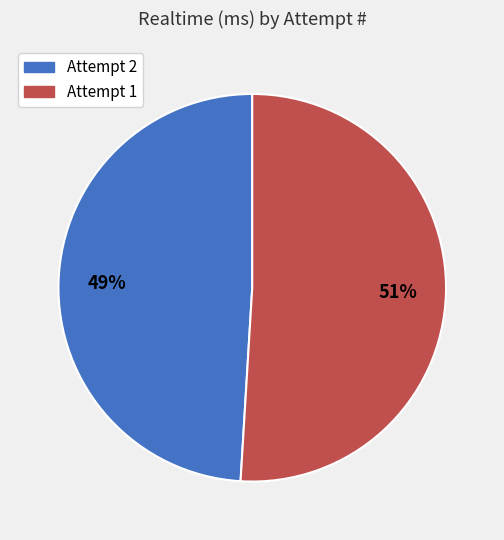

How many slices are in this pie chart?

2